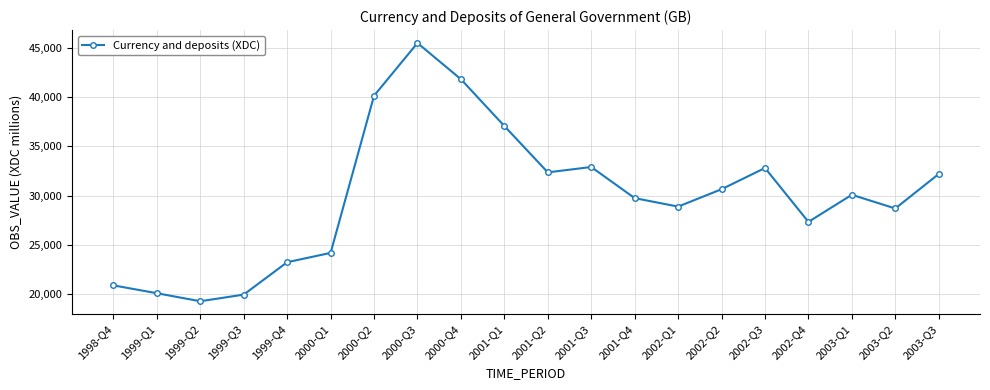

What is the difference between the second highest and second lowest values?

21867